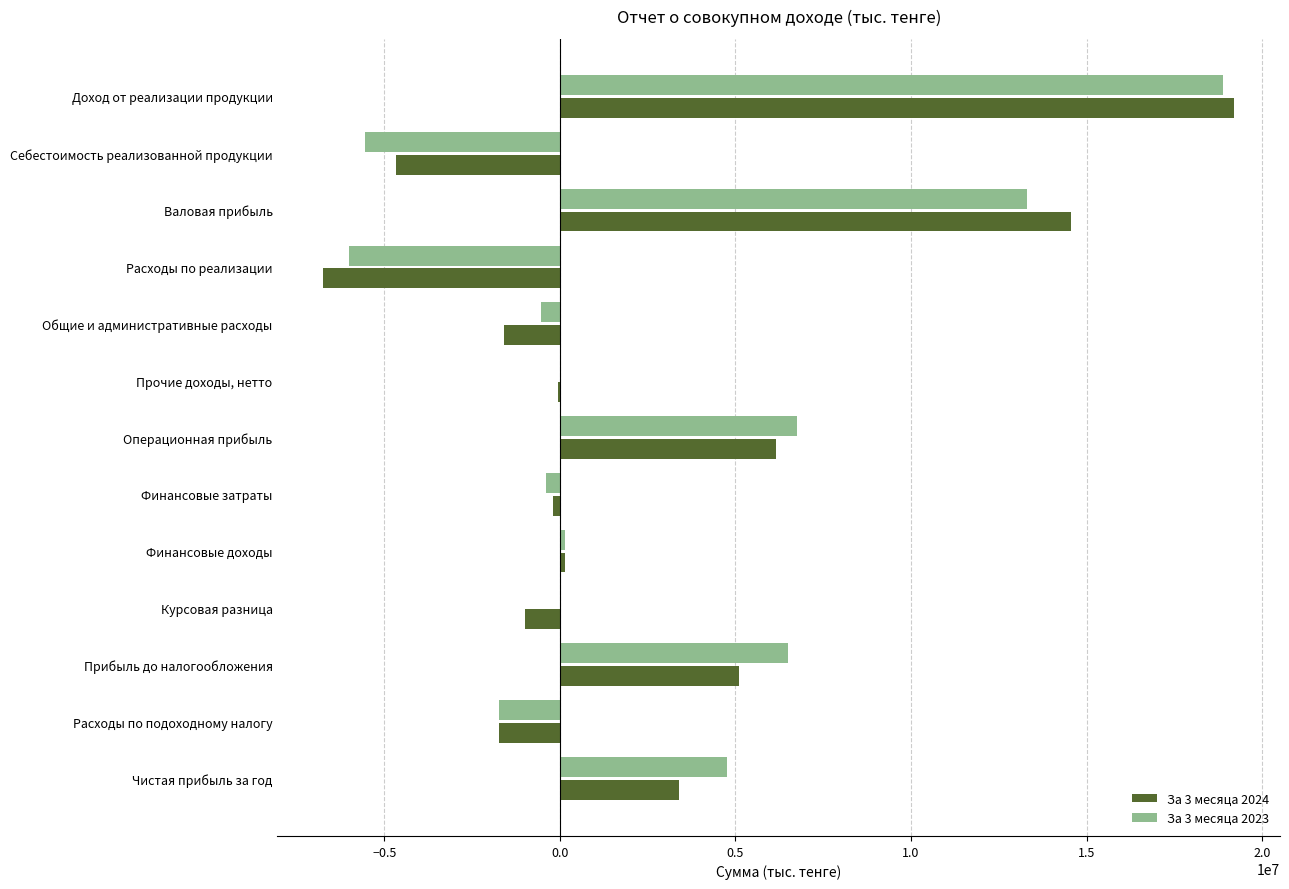

Which label corresponds to the largest value in the chart?

Доход от реализации продукции